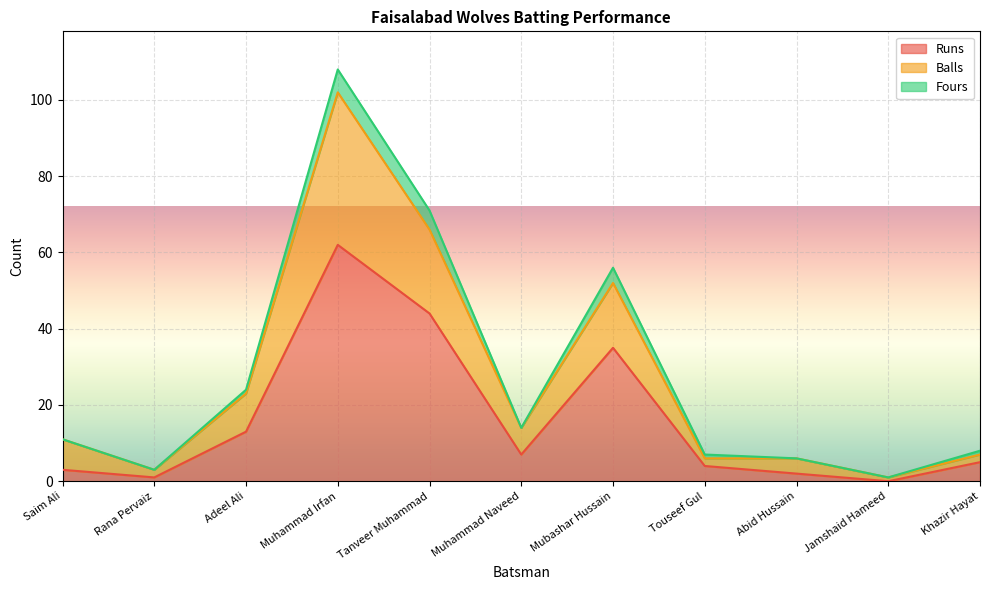

What is the sum of all Runs values?

176